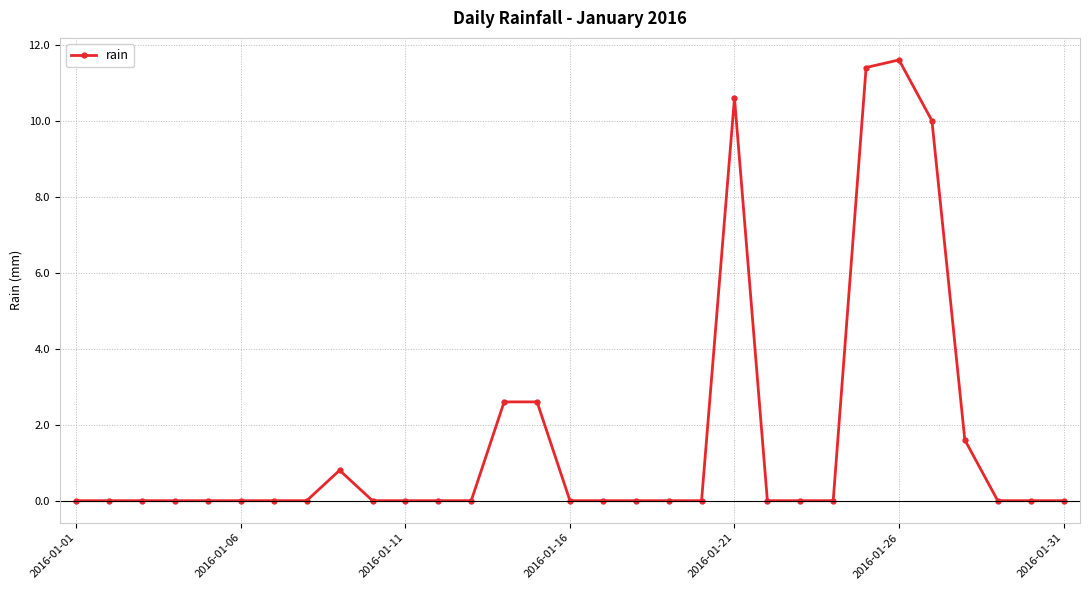

What is the difference between the maximum and minimum values?

11.6